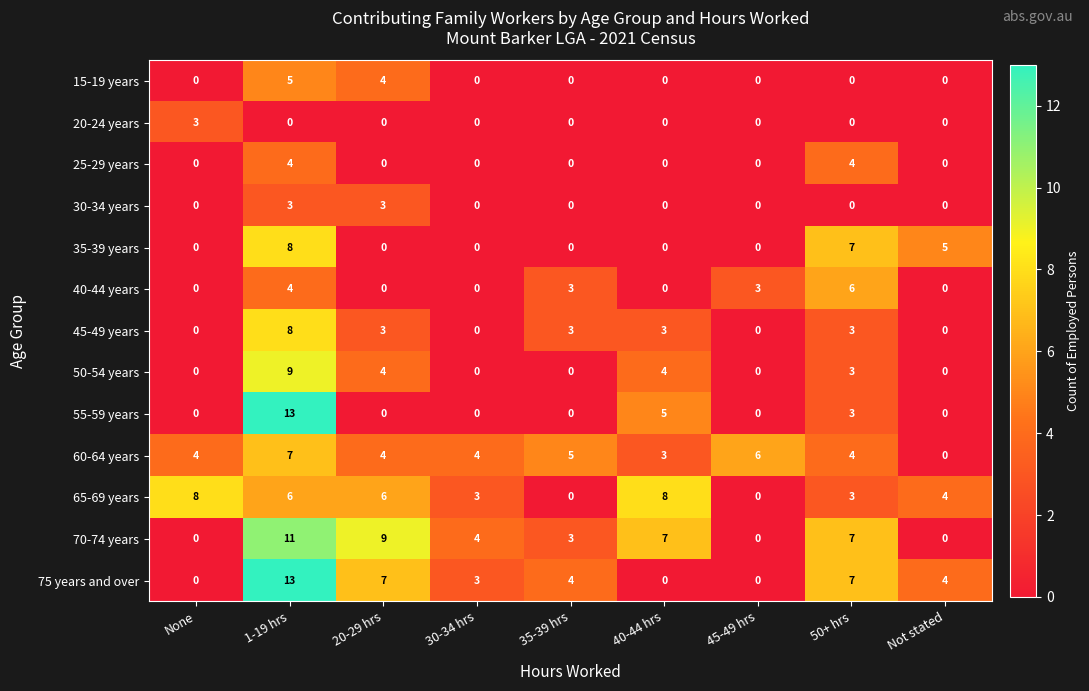

Which label corresponds to the largest value in the chart?

1-19 hrs